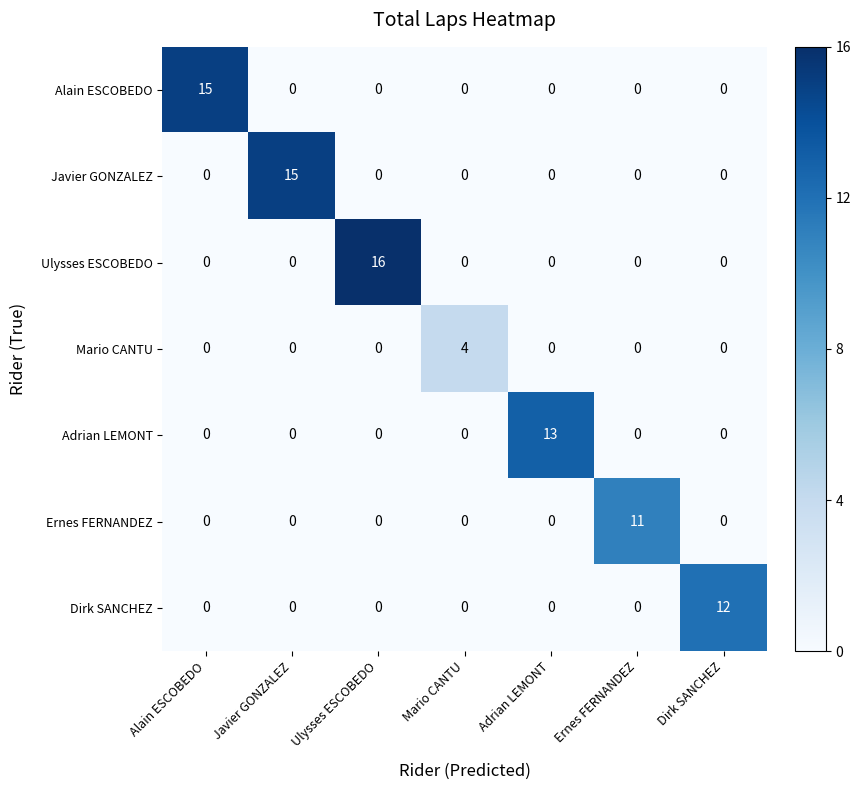

What is the sum of all Mario CANTU values?

4